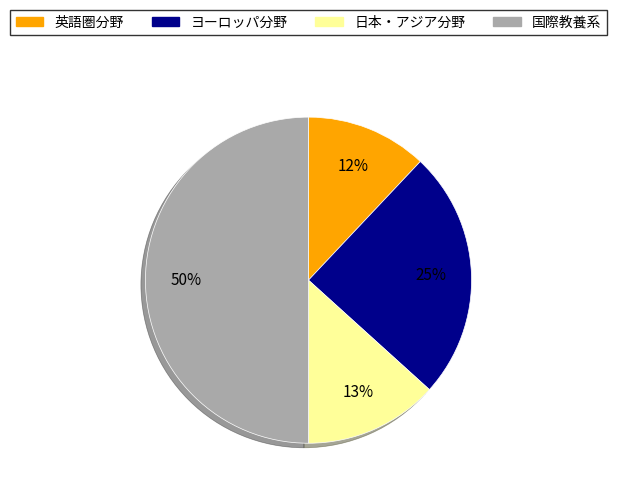

Approximately how many times larger is the value at 国際教養系 compared to 日本・アジア分野?

3.8